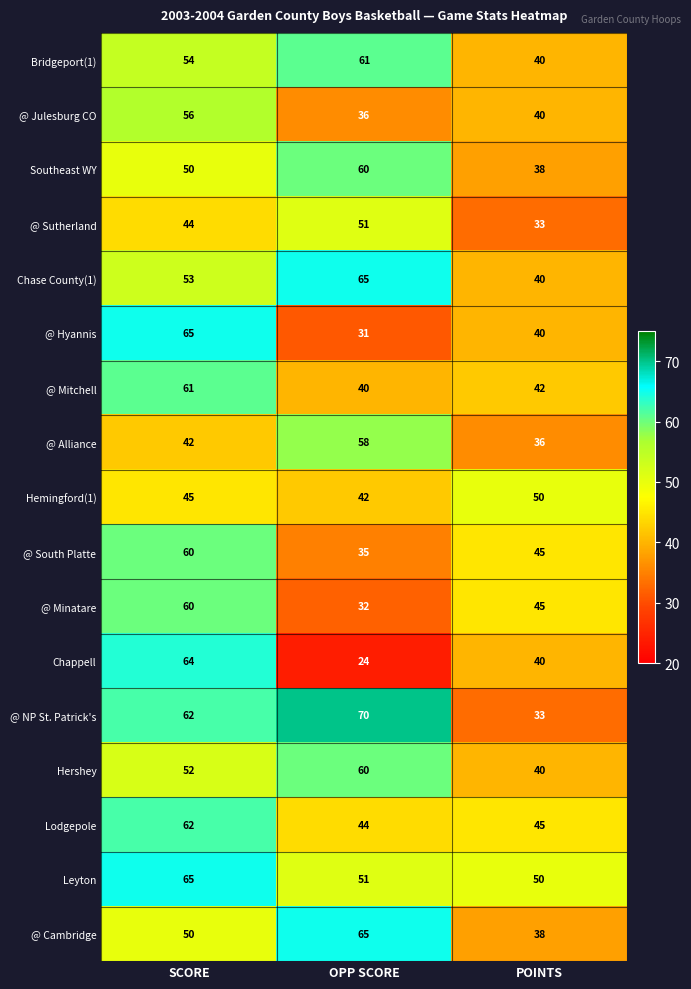

The value of @ Minatare at POINTS is 22. True or false?

False